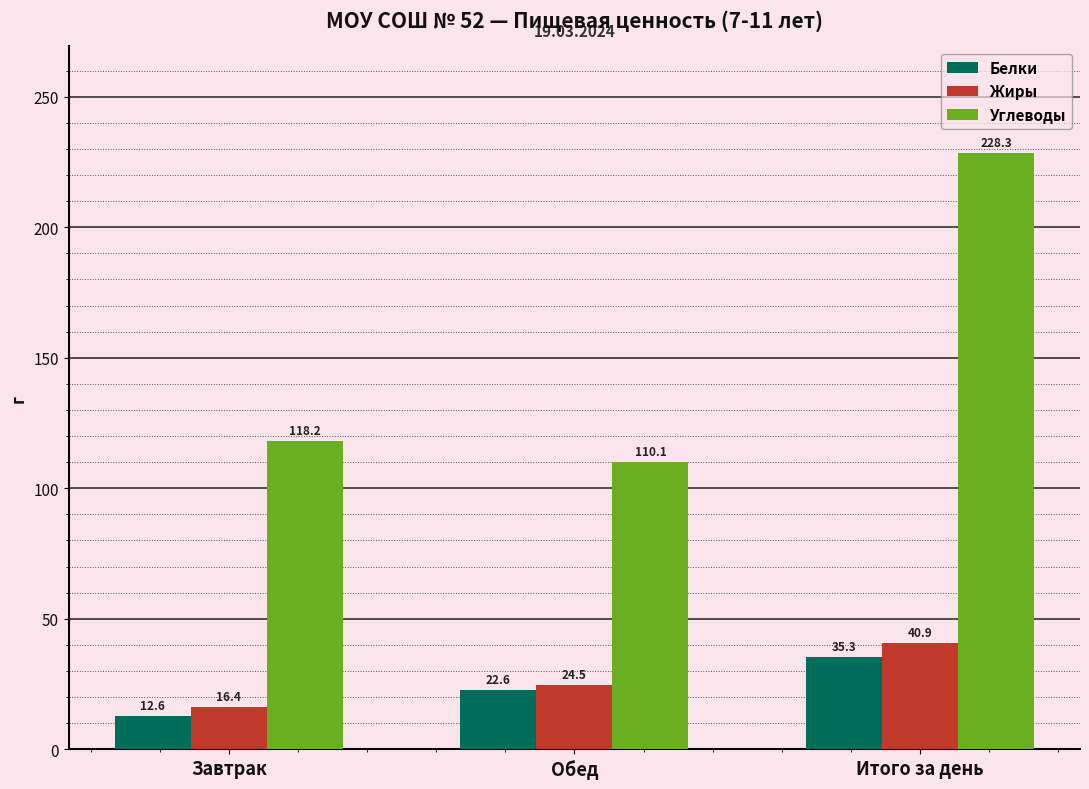

Which series has the largest total across all categories?

Углеводы